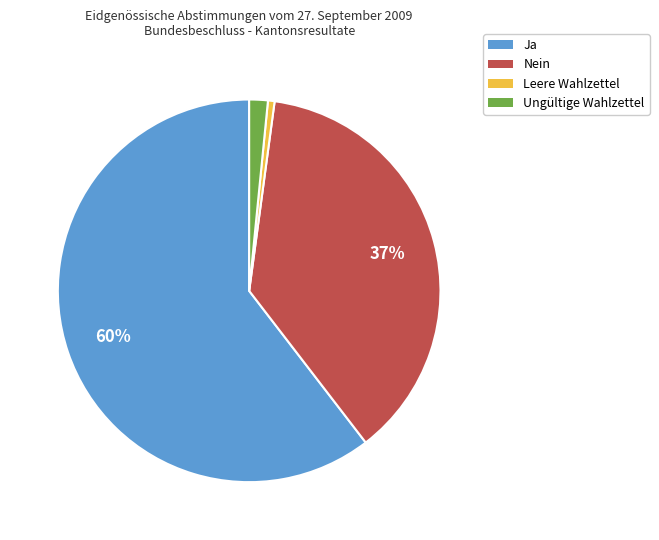

Which slice represents more than half of the pie?

Ja